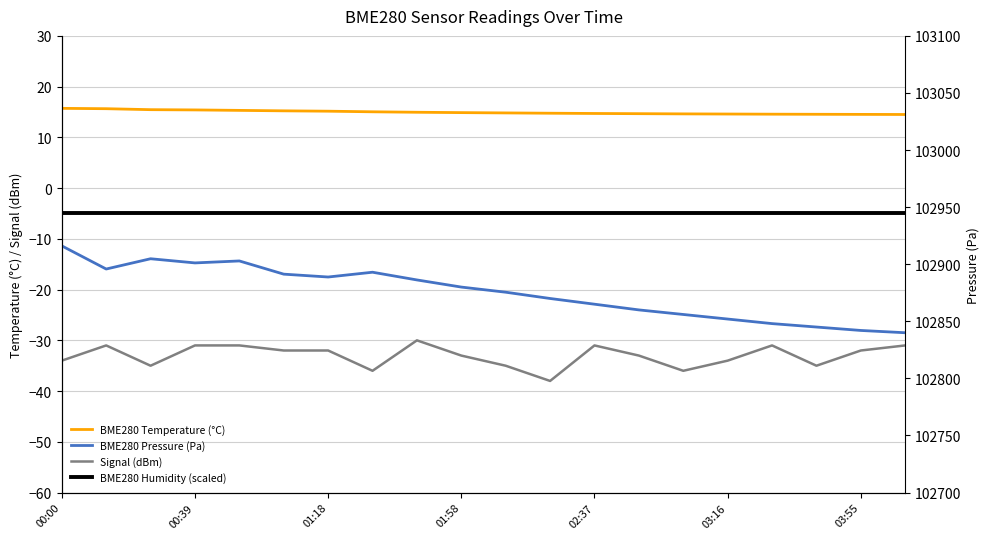

Does the chart have visible grid lines?

Yes